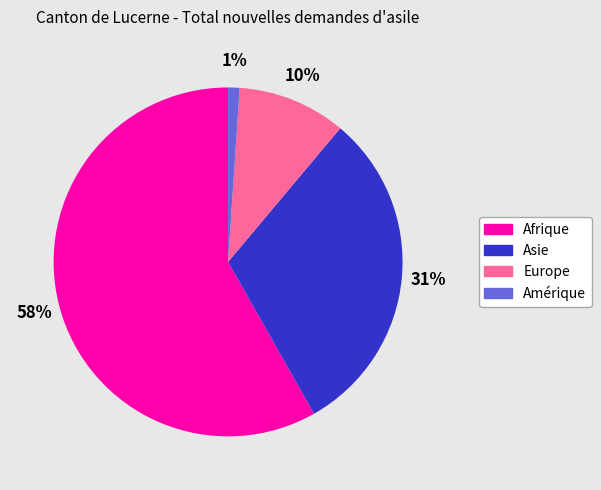

True or false: Afrique accounts for 50% of the total.

False